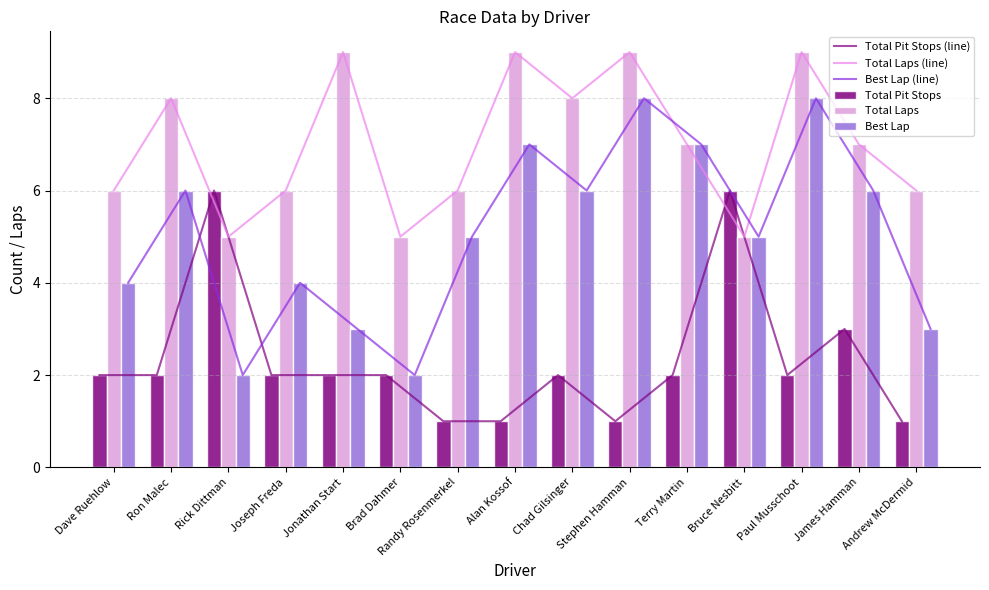

What is the approximate value of Total Laps at James Hamman?

7